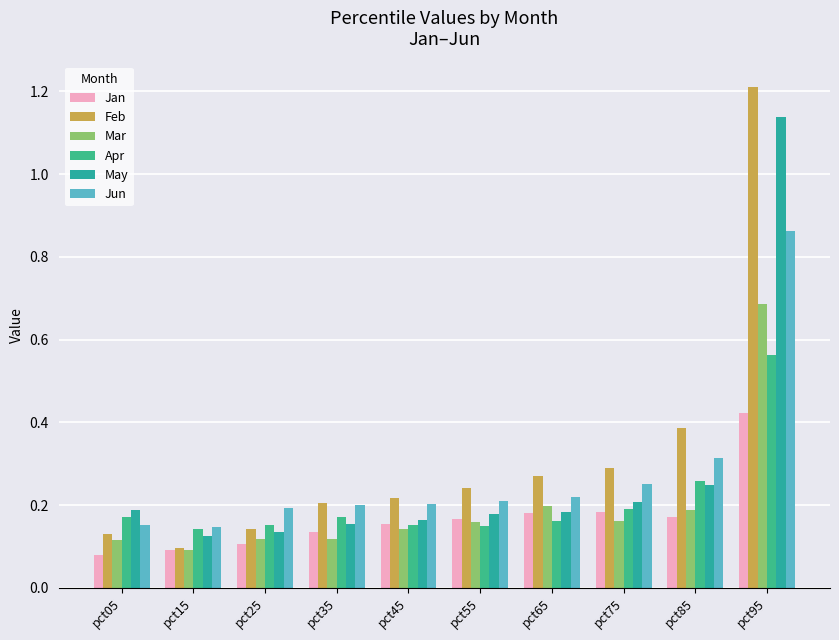

Which series has the widest spread of values?

Feb